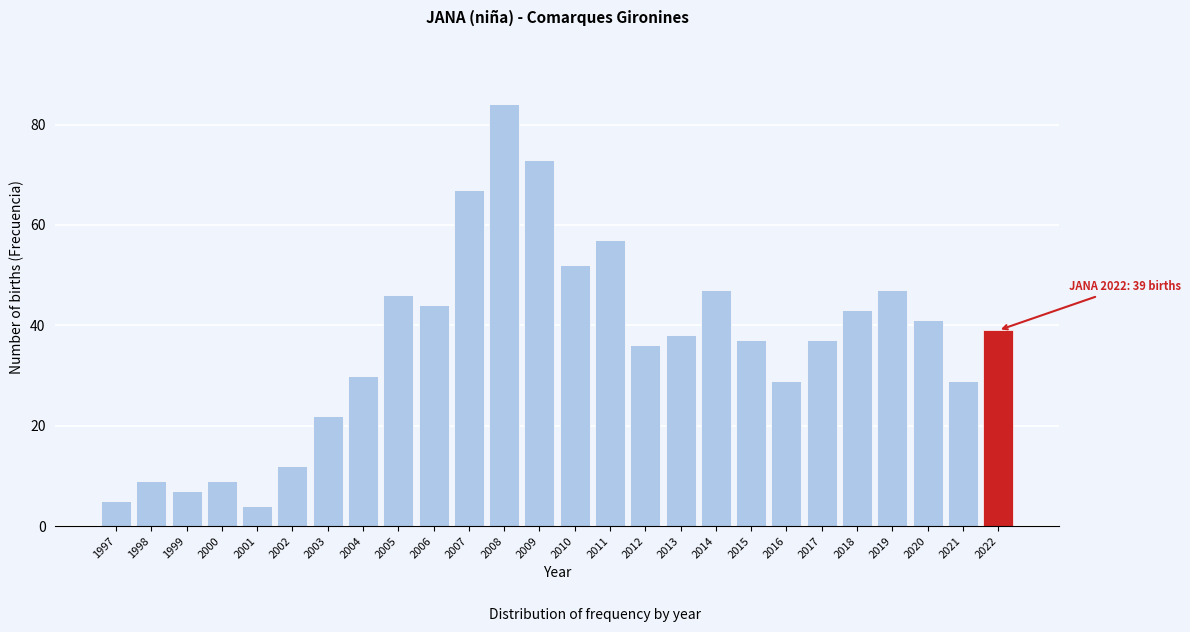

Reading left to right, extract all data points from this chart.

5	9	7	9	4	12	22	30	46	44	67	84	73	52	57	36	38	47	37	29	37	43	47	41	29	39